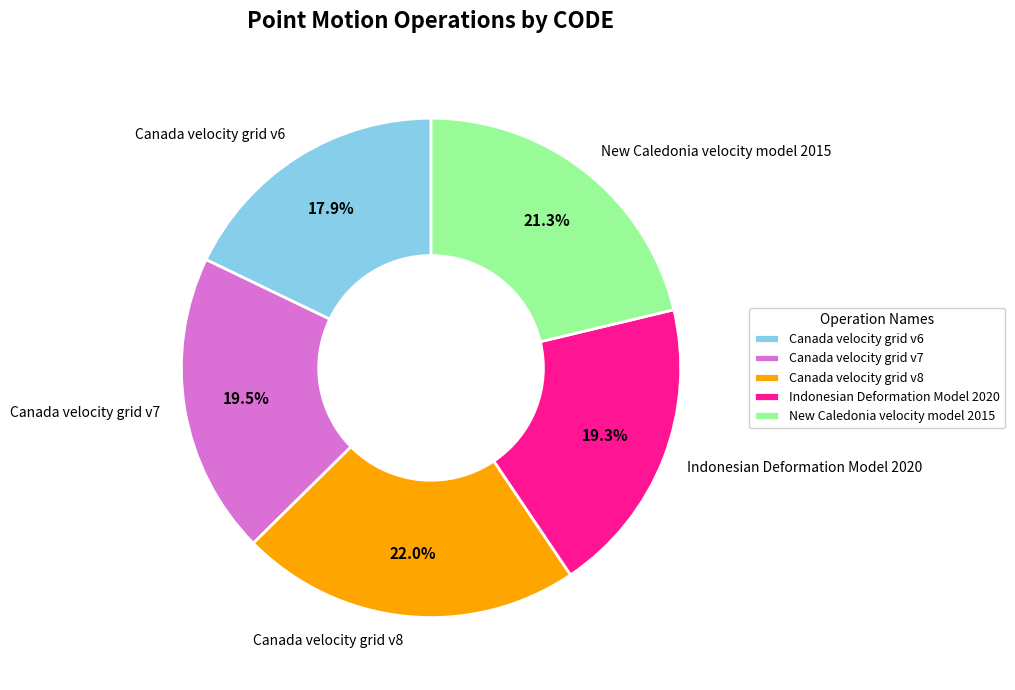

What is the largest slice in the pie chart?

Canada velocity grid v8